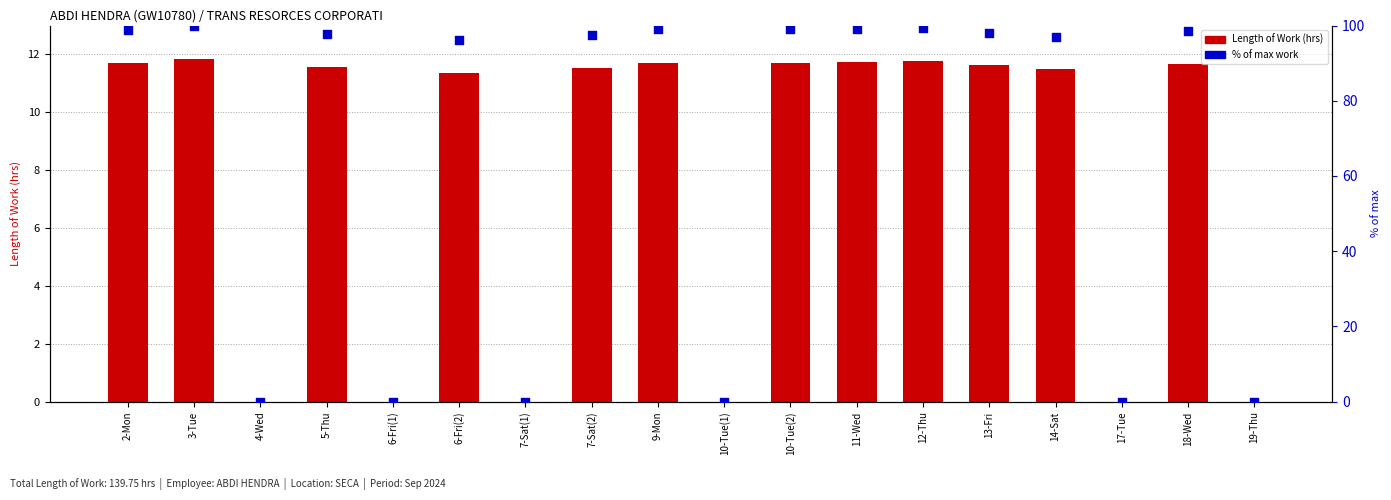

Which series has the largest Y range (max minus min)?

% of max